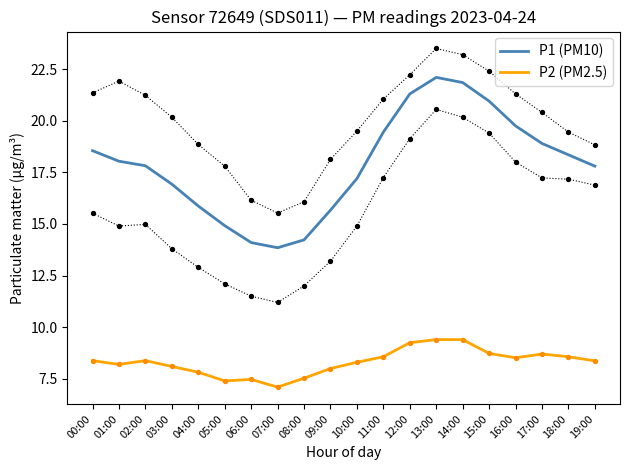

At which category is the sum across all series the highest?

13:00